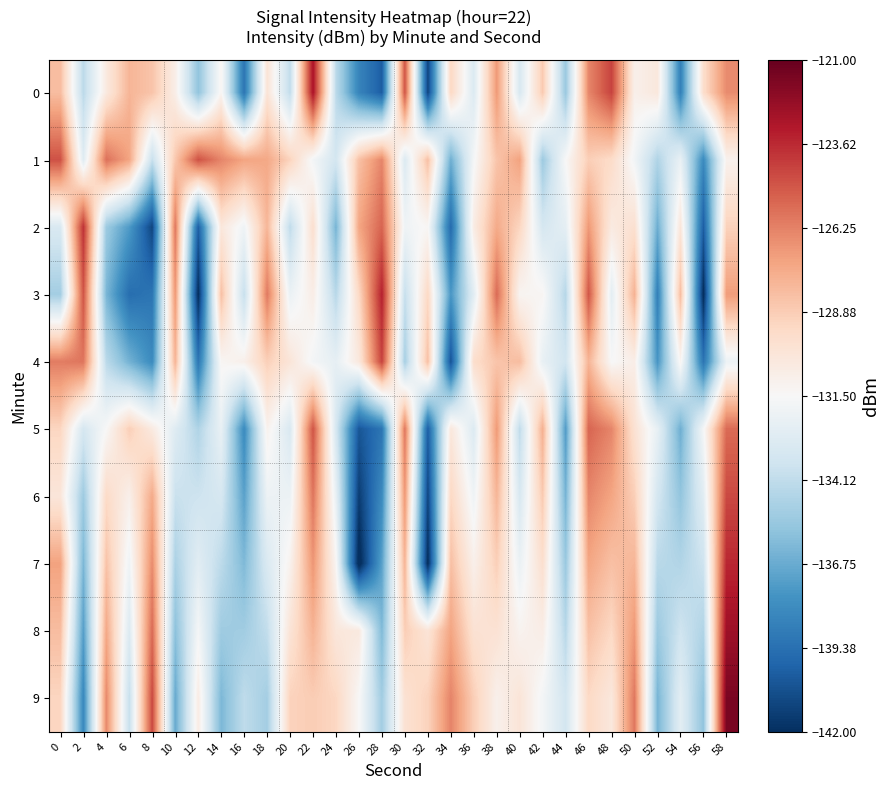

Count the number of categories in the chart.

30